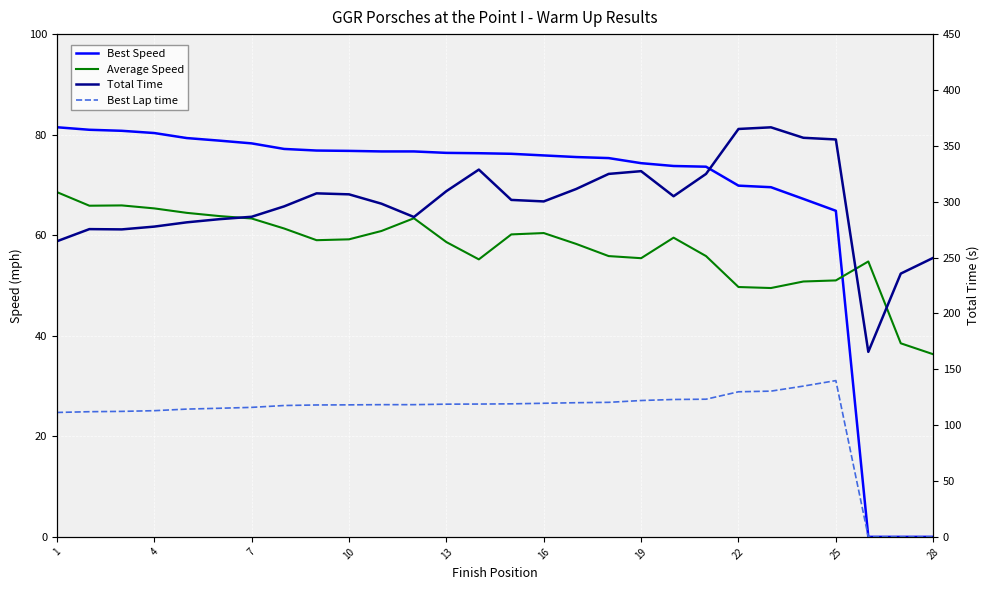

How many interior local peaks does the Best Lap time series have?

1